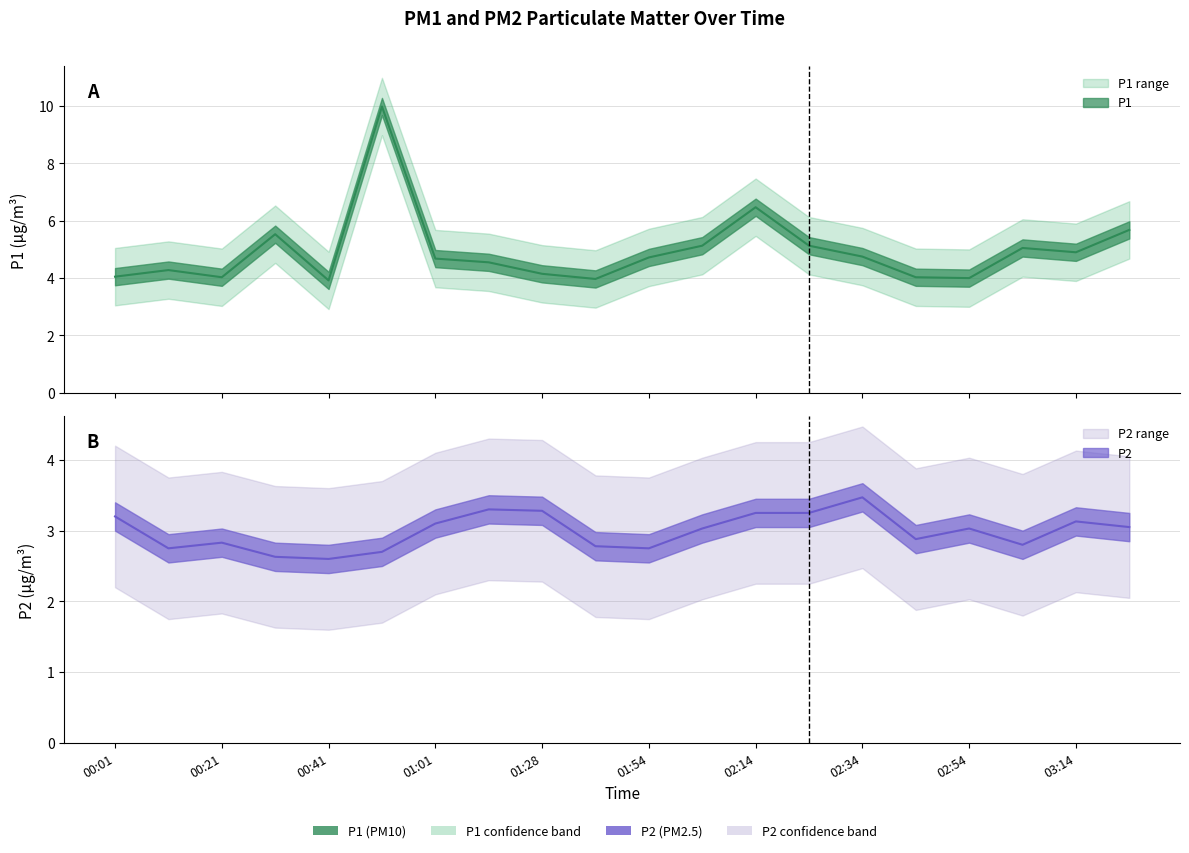

What is the difference between the highest and lowest values at 02:54?

1.0